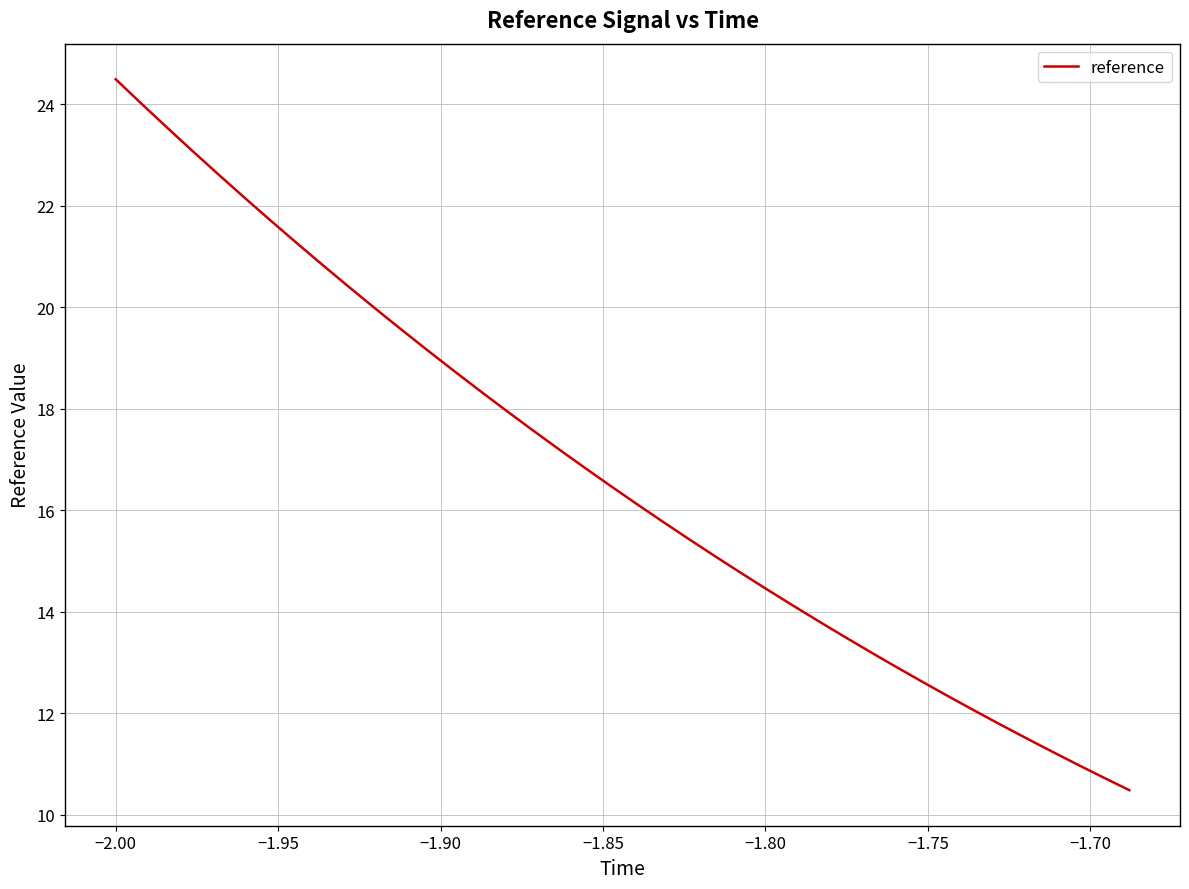

What is the maximum value shown in the chart?

24.5